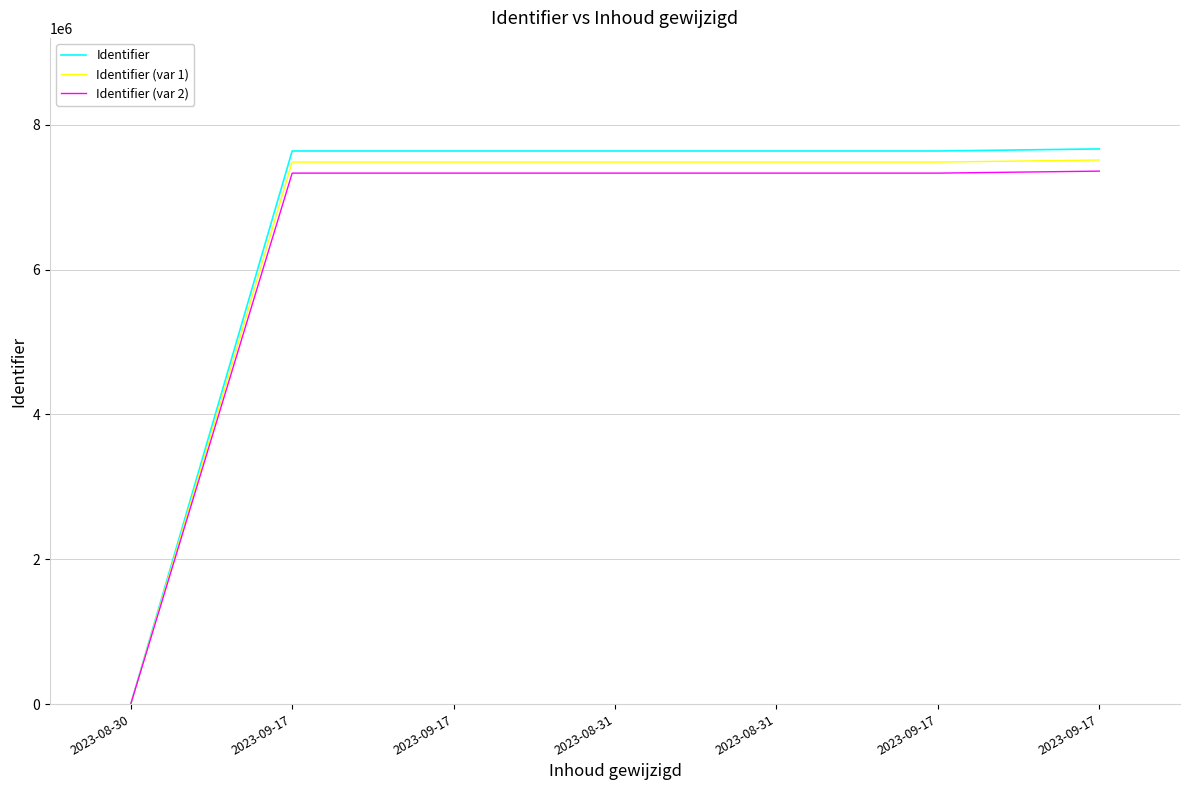

Which series has the largest total across all categories?

Identifier